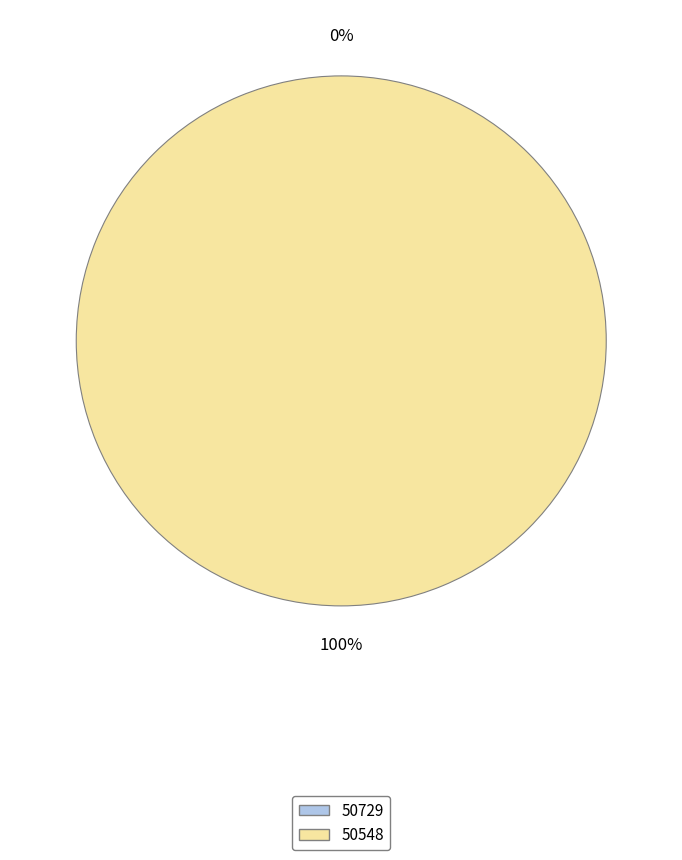

Which slice is the smallest?

50729